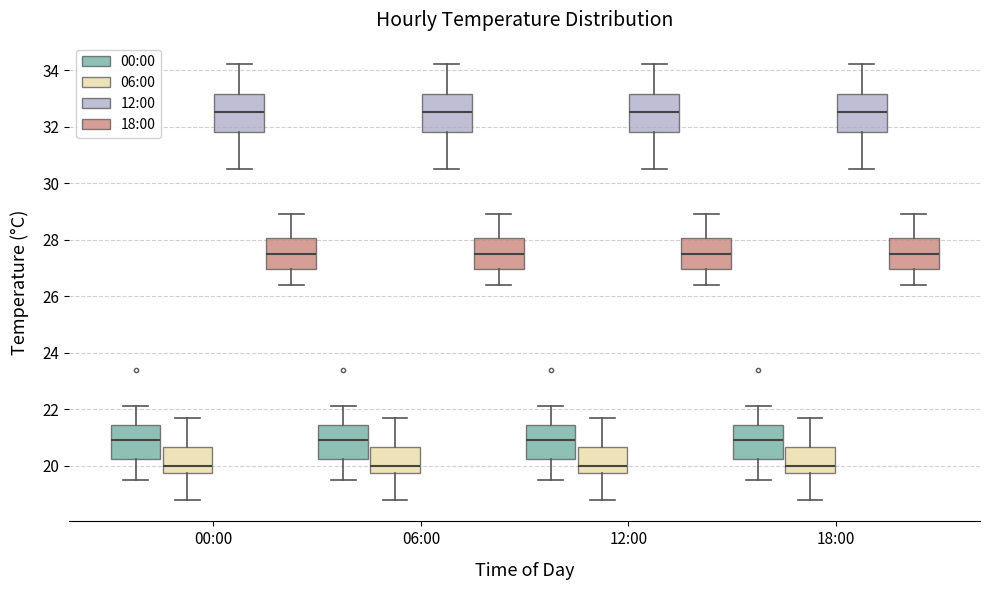

Reading left to right, read every box against the y-axis: the position of its median line, the range the box covers, and the ends of its whiskers. The values are not printed on the chart, so give them approximately, as read against the axis.

00:00 (00:00): median 21.0, box 20.2 to 21.4, whiskers 19.6 to 22.2
00:00 (06:00): median 20.0, box 19.8 to 20.6, whiskers 18.8 to 21.8
00:00 (12:00): median 32.6, box 31.8 to 33.2, whiskers 30.6 to 34.2
00:00 (18:00): median 27.6, box 27.0 to 28.0, whiskers 26.4 to 29.0
06:00 (00:00): median 21.0, box 20.2 to 21.4, whiskers 19.6 to 22.2
06:00 (06:00): median 20.0, box 19.8 to 20.6, whiskers 18.8 to 21.8
06:00 (12:00): median 32.6, box 31.8 to 33.2, whiskers 30.6 to 34.2
06:00 (18:00): median 27.6, box 27.0 to 28.0, whiskers 26.4 to 29.0
12:00 (00:00): median 21.0, box 20.2 to 21.4, whiskers 19.6 to 22.2
12:00 (06:00): median 20.0, box 19.8 to 20.6, whiskers 18.8 to 21.8
12:00 (12:00): median 32.6, box 31.8 to 33.2, whiskers 30.6 to 34.2
12:00 (18:00): median 27.6, box 27.0 to 28.0, whiskers 26.4 to 29.0
18:00 (00:00): median 21.0, box 20.2 to 21.4, whiskers 19.6 to 22.2
18:00 (06:00): median 20.0, box 19.8 to 20.6, whiskers 18.8 to 21.8
18:00 (12:00): median 32.6, box 31.8 to 33.2, whiskers 30.6 to 34.2
18:00 (18:00): median 27.6, box 27.0 to 28.0, whiskers 26.4 to 29.0